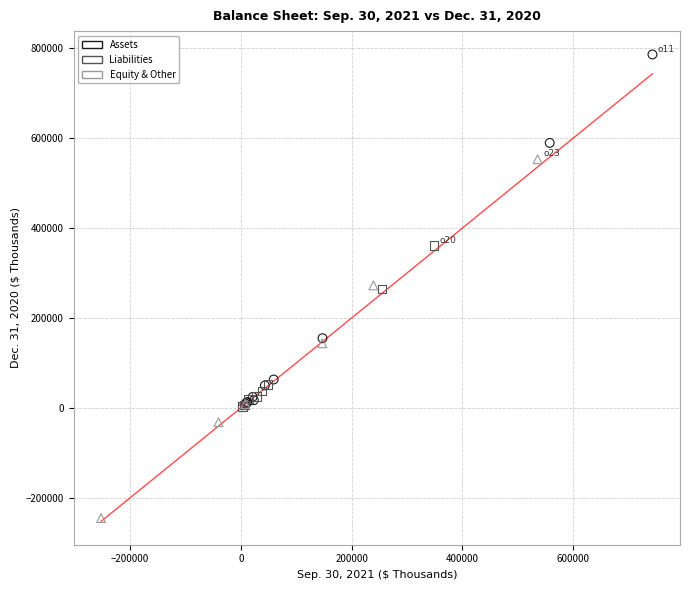

Which series contains the highest Y value?

Assets